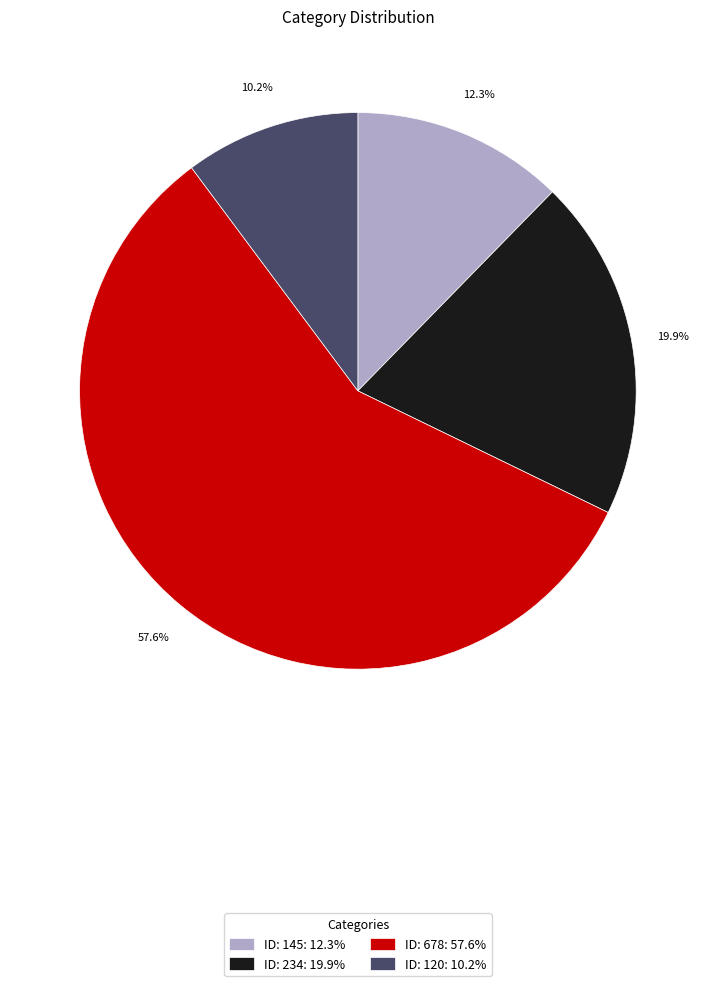

Count the number of slices in the pie.

4